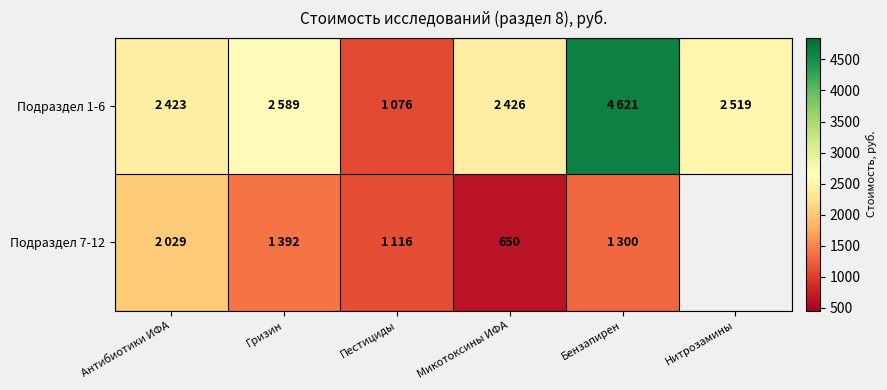

List the series in order of their peak value, lowest first.

Подраздел 7-12, Подраздел 1-6